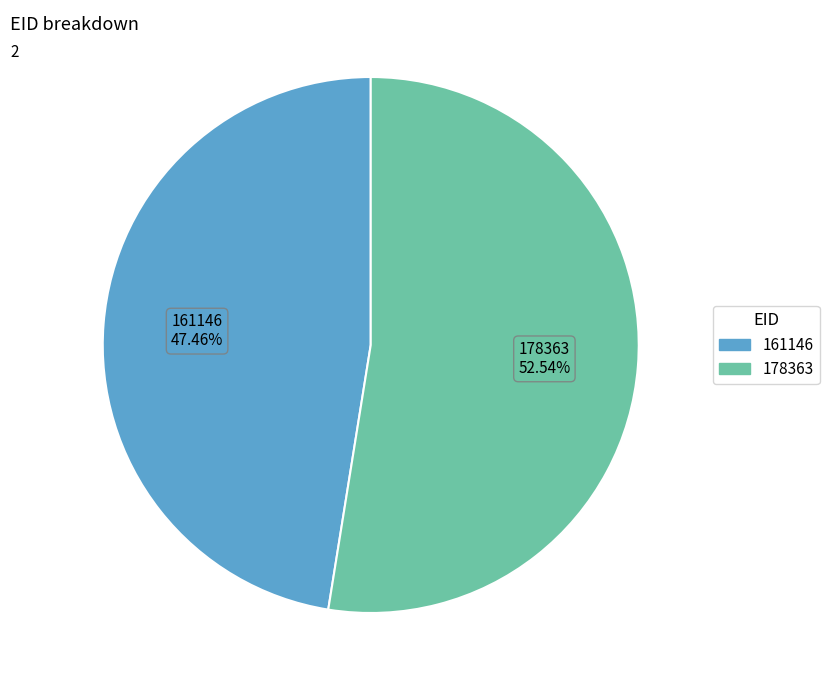

To the nearest percent, what is the difference between the largest and smallest slice percentages?

5%